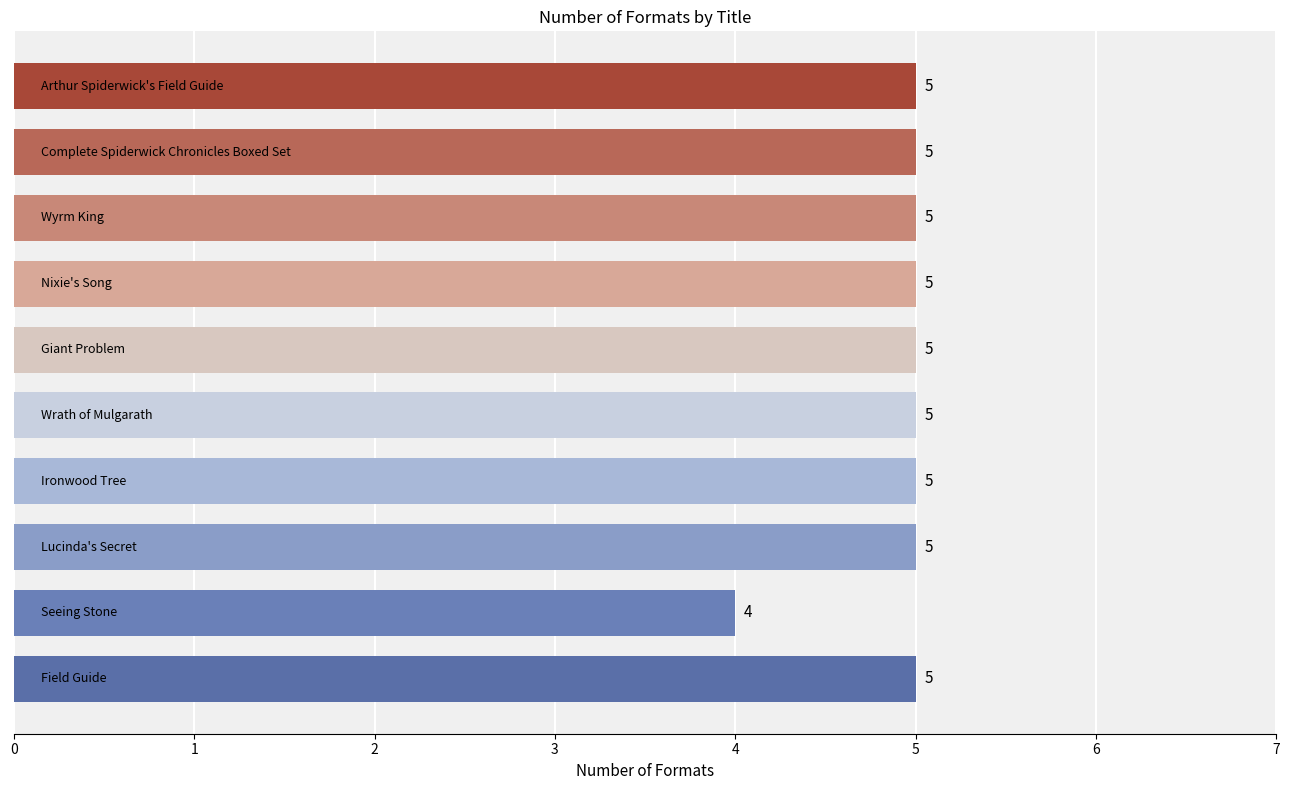

What is the sum of all values?

49